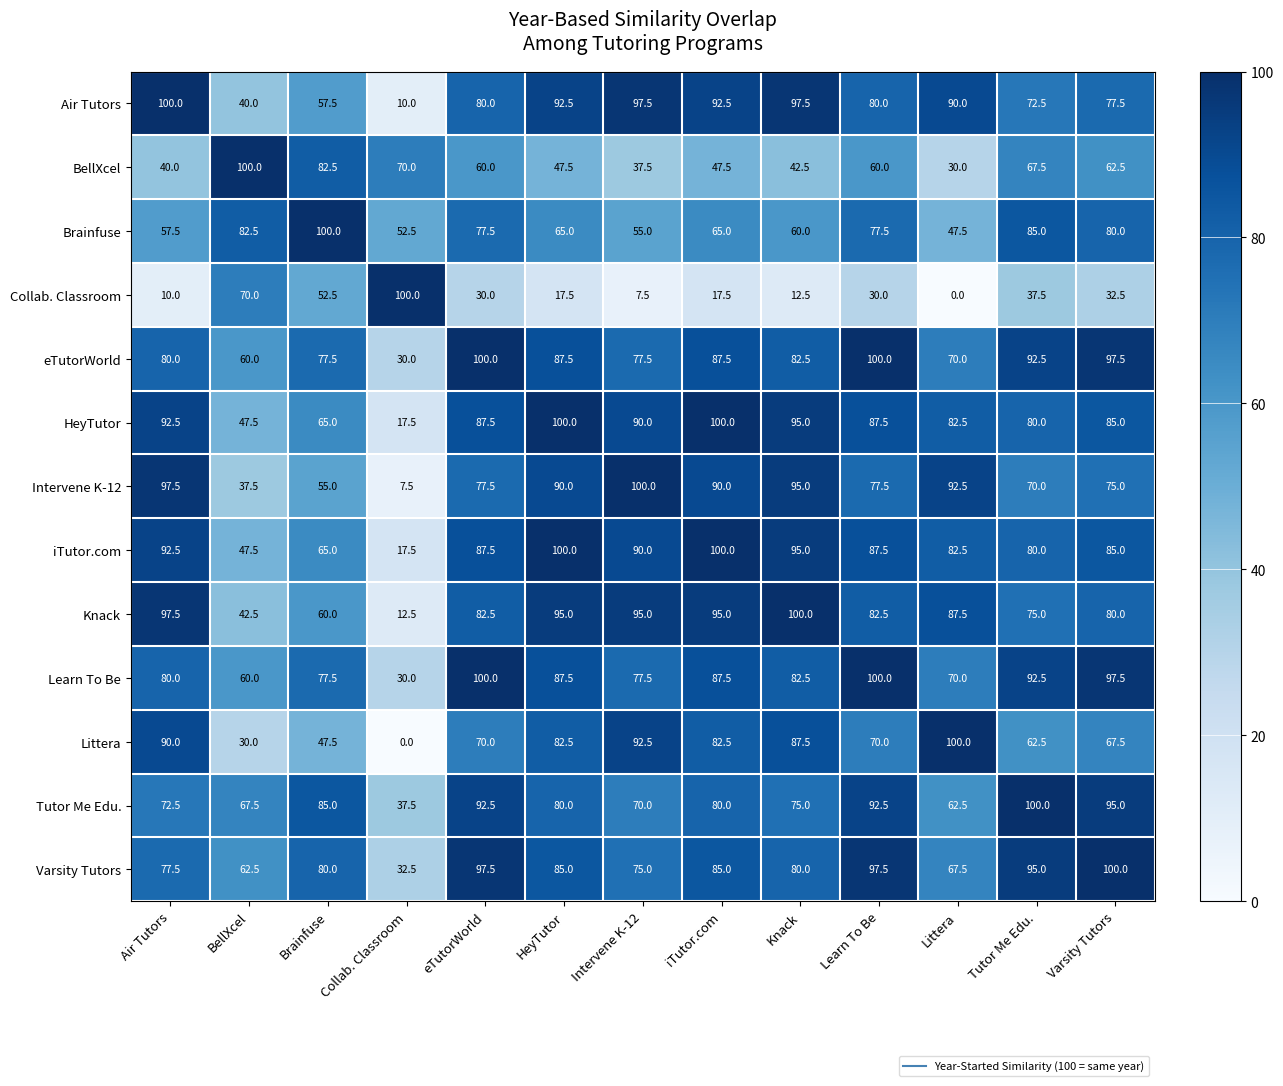

What is the difference between the second highest and minimum values in the BellXcel series?

52.5